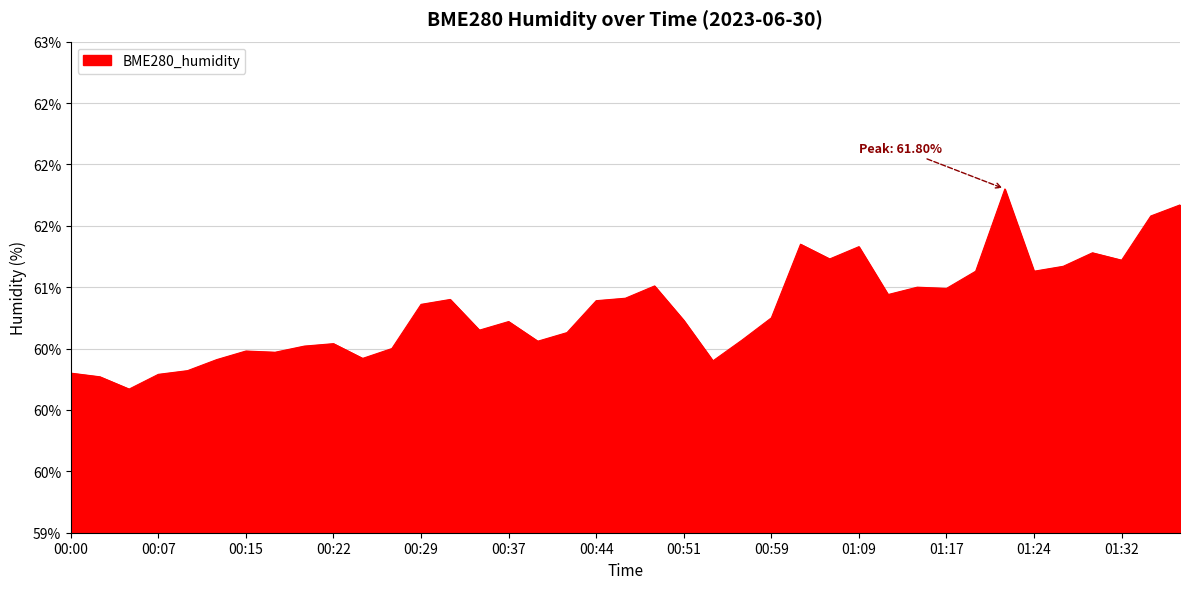

Is this an area chart (filled region under the line)?

Yes